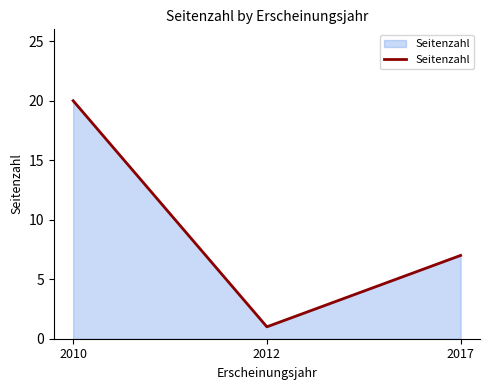

What is the maximum value shown in the chart?

20